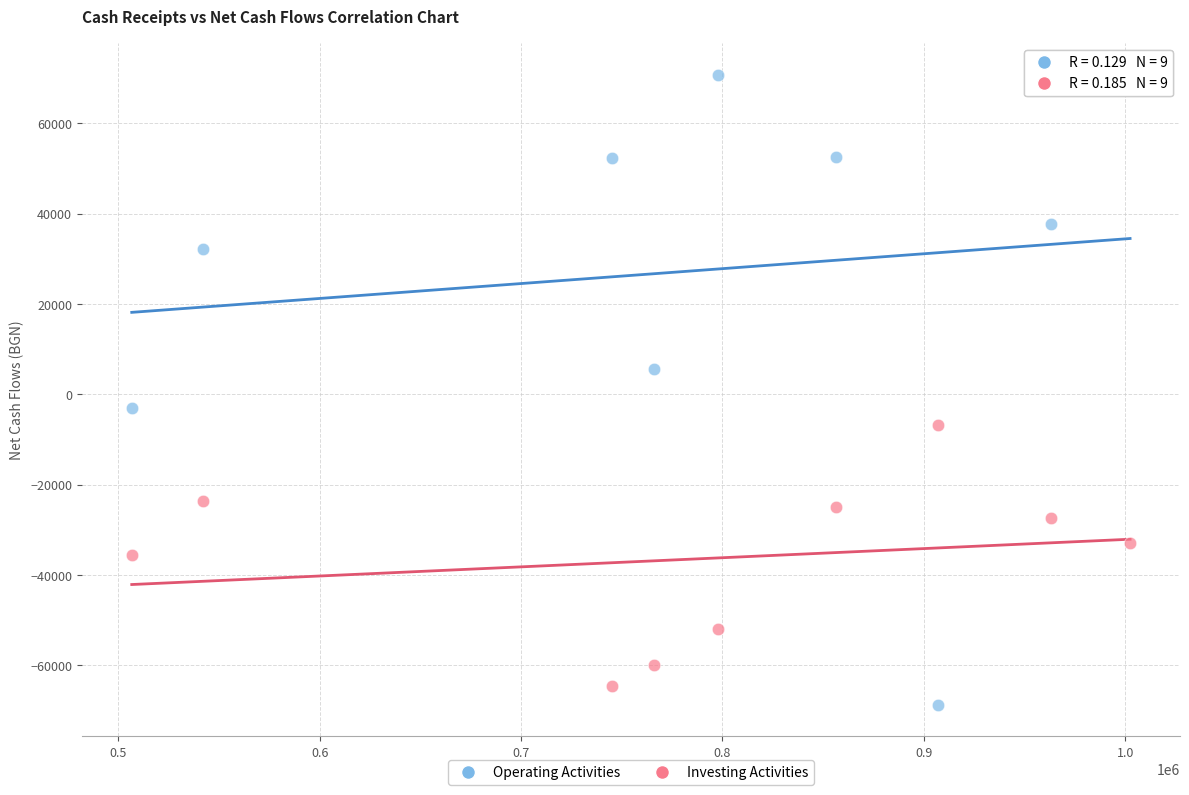

Which series reaches the maximum Y coordinate?

Operating Activities